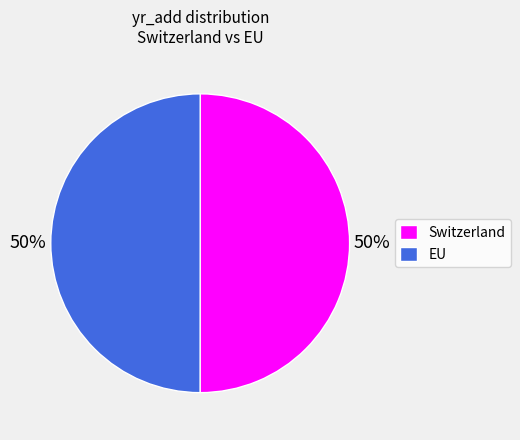

Do EU and Switzerland together represent more than half of the pie?

Yes